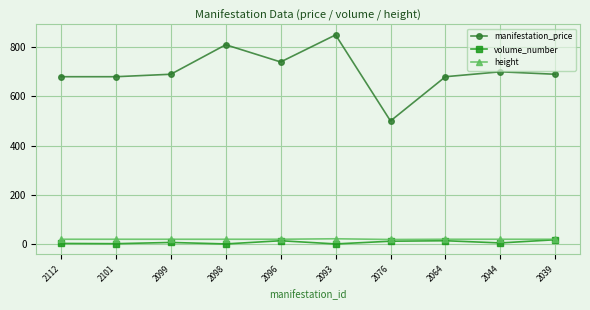

True or false: height and manifestation_price cross at least once.

False